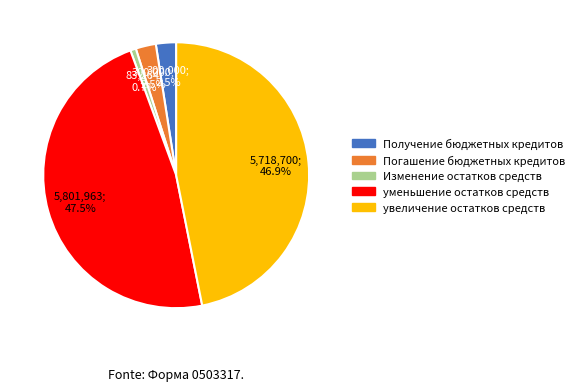

True or false: увеличение остатков средств accounts for 61% of the total.

False